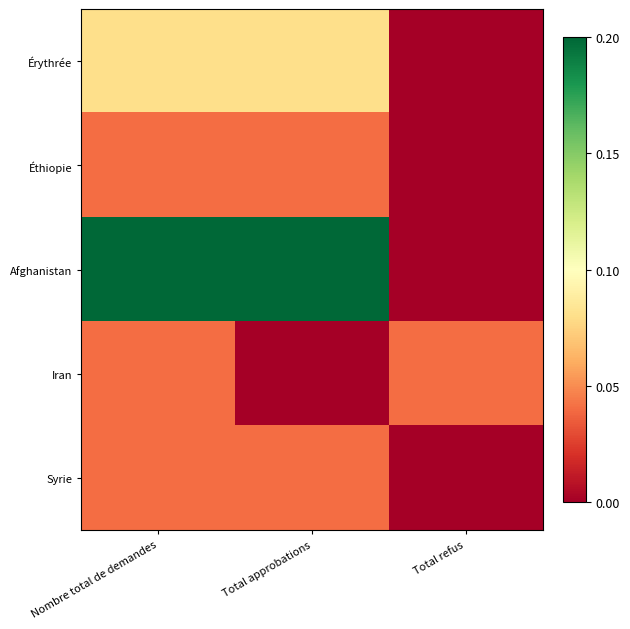

How many data points does each series have?

3